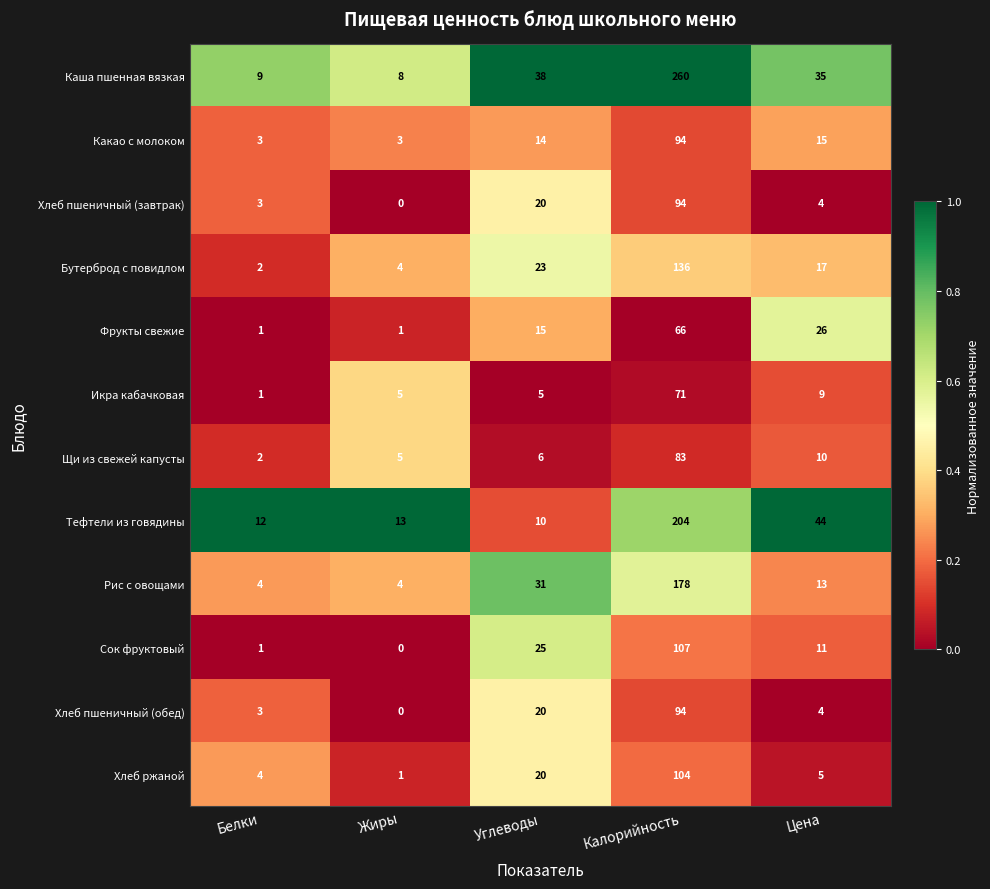

What is the maximum value shown in the chart?

260